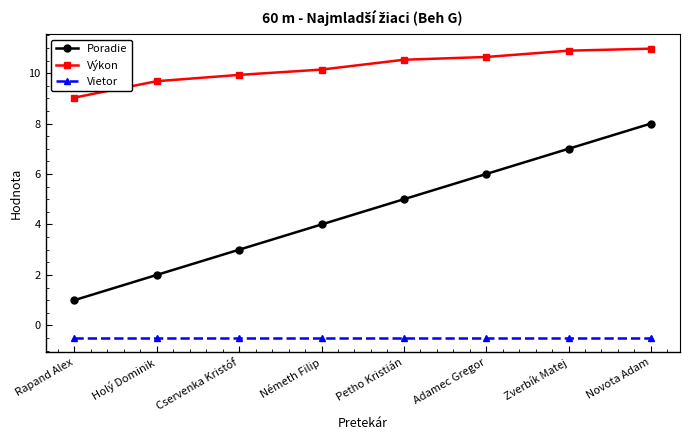

True or false: Poradie and Výkon cross at least once.

False